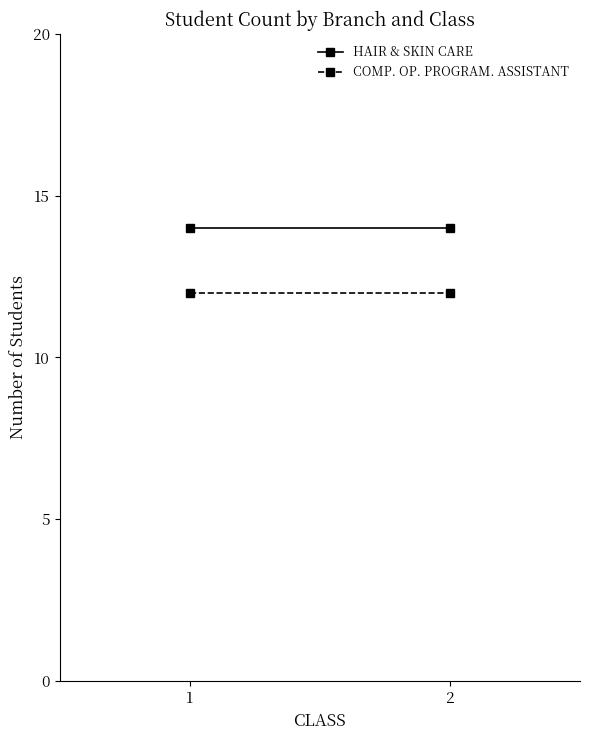

Does the chart have visible grid lines?

No